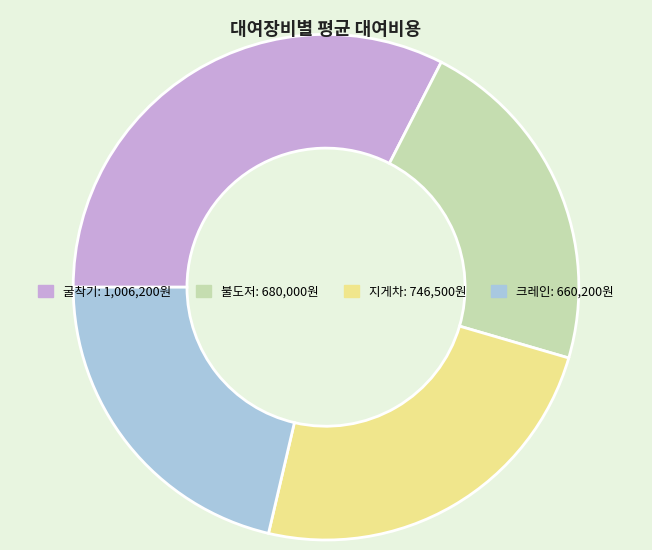

Between 지게차 and 굴착기, which is larger?

굴착기